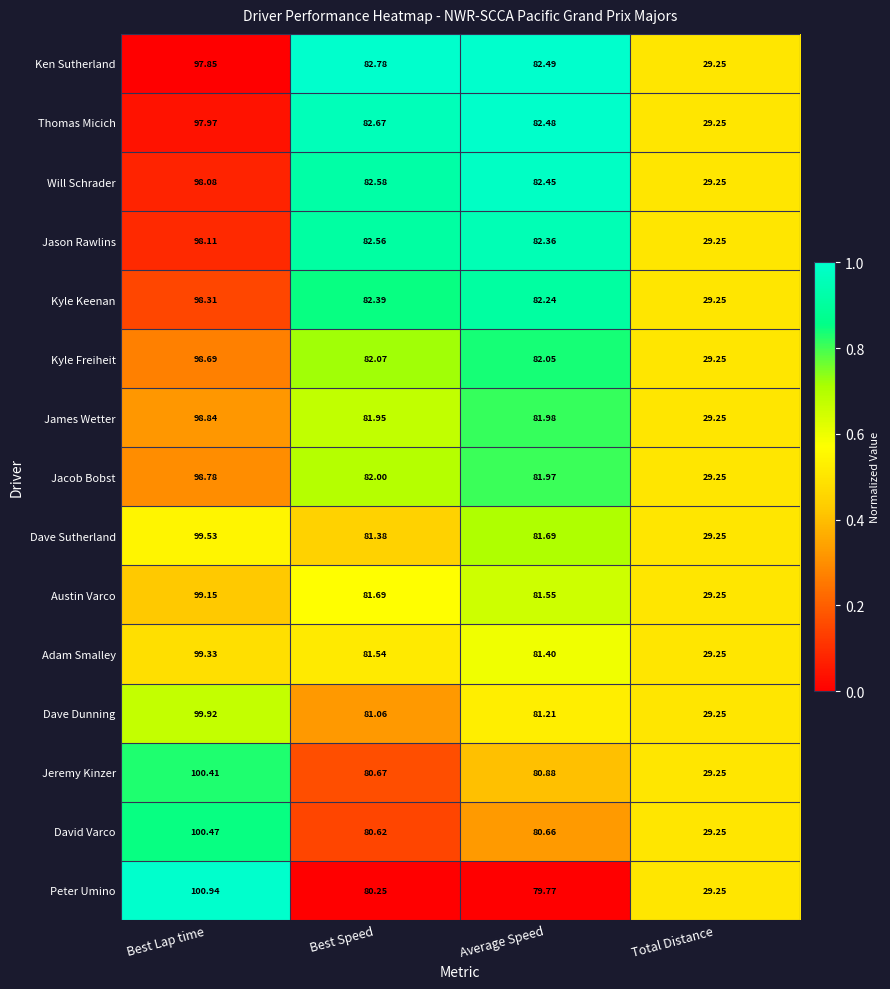

List the labels in order of Kyle Keenan value, largest first.

Best Lap time, Best Speed, Average Speed, Total Distance